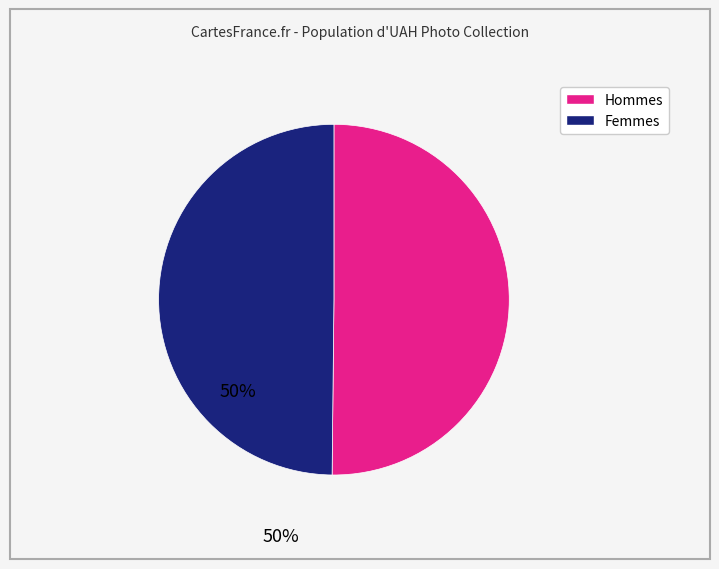

Count the number of slices in the pie.

2